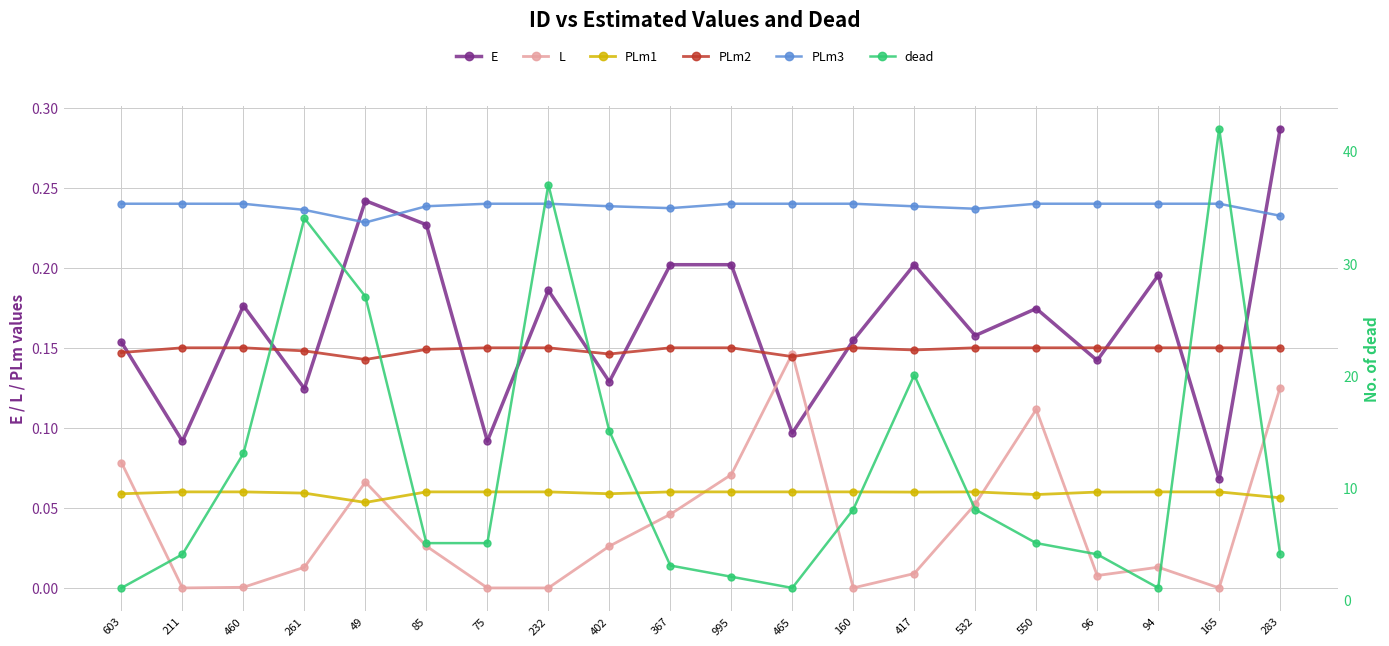

Which series changed the most between 261 and 75?

dead